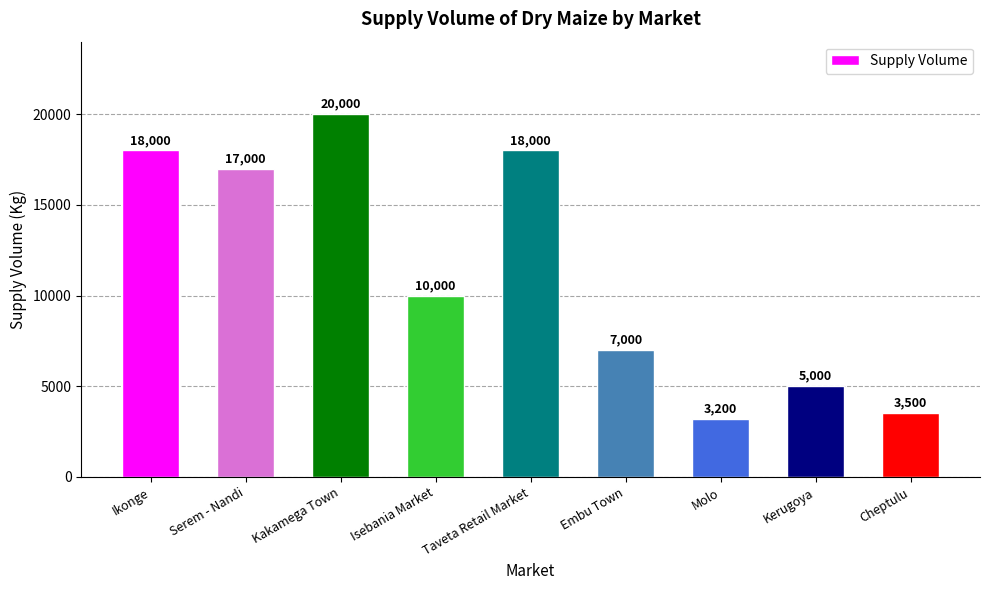

What is the smallest value displayed?

3200